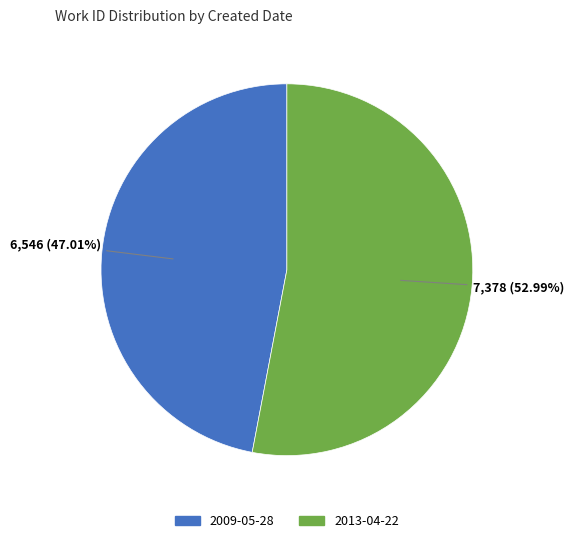

What percentage is the 2013-04-22 slice, to the nearest percent?

53%